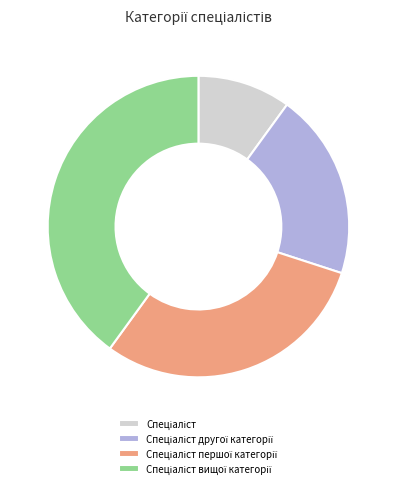

Is there any slice that represents more than half of the pie?

No